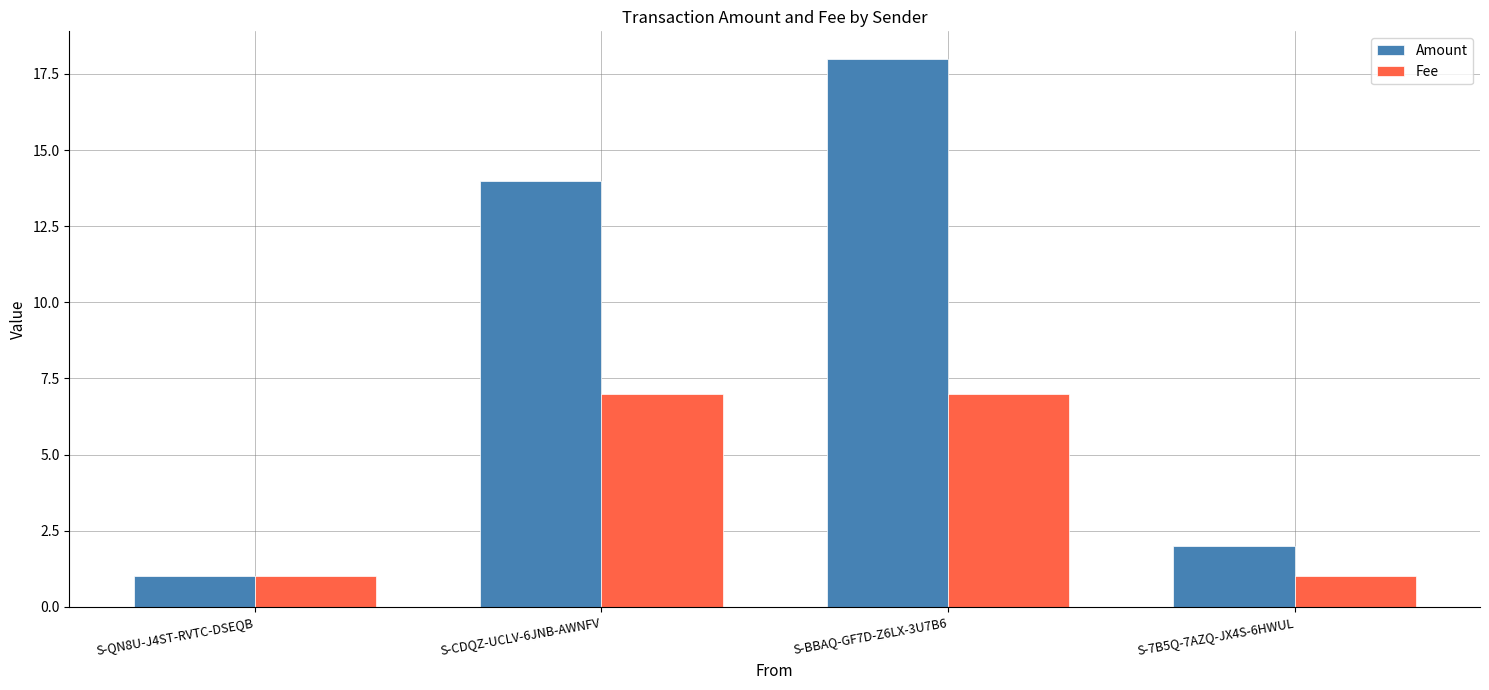

Reading right to left, transcribe all the data shown in this chart.

Amount: 2.0	18.0	14.0	1.0
Fee: 1.0	7.0	7.0	1.0